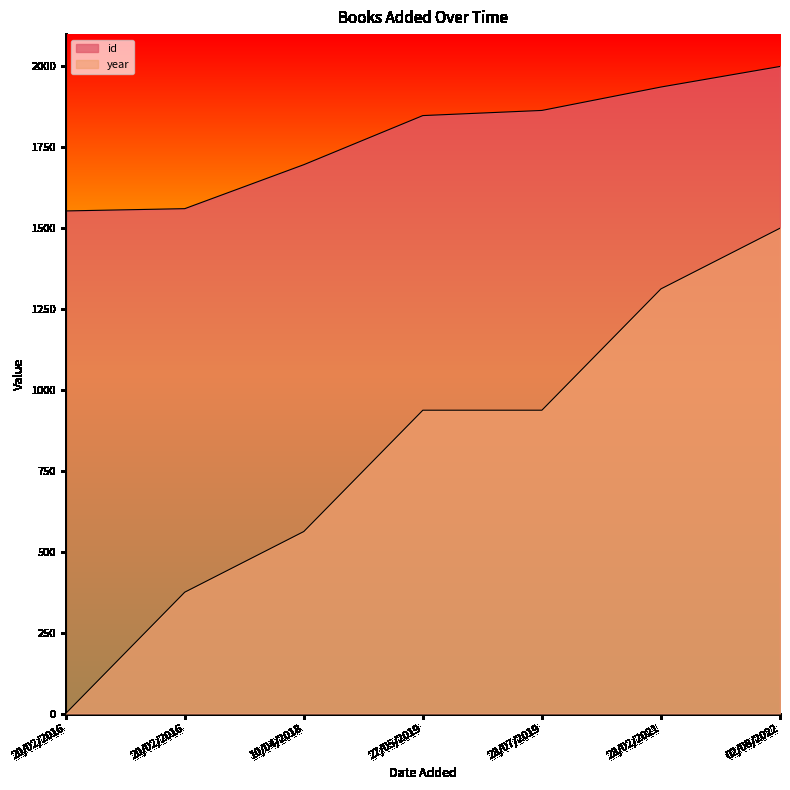

True or false: id has more than 1 interior local peaks.

False